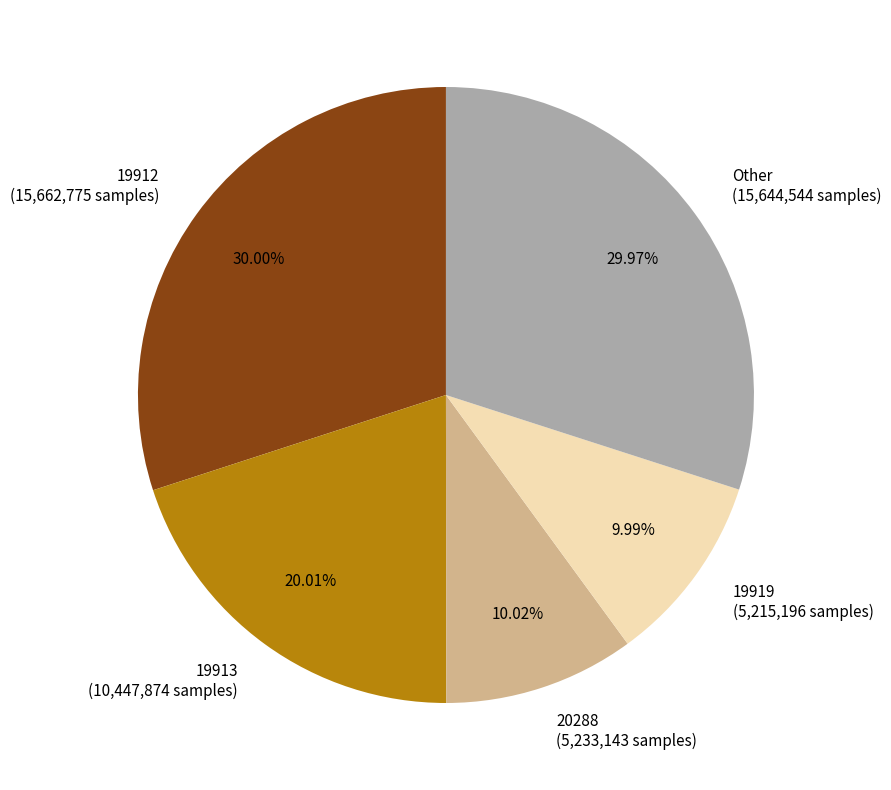

Does any single category account for the majority?

No